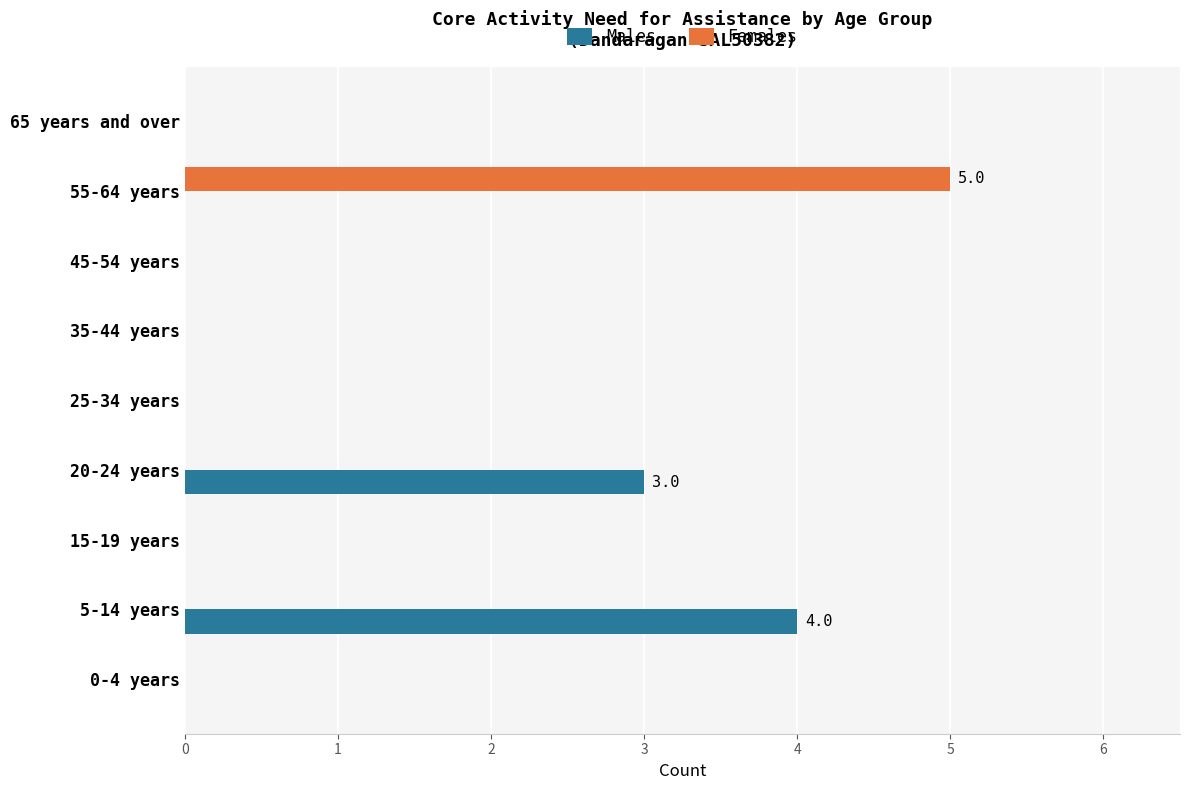

Is it true that Males equals 1 at 15-19 years?

False